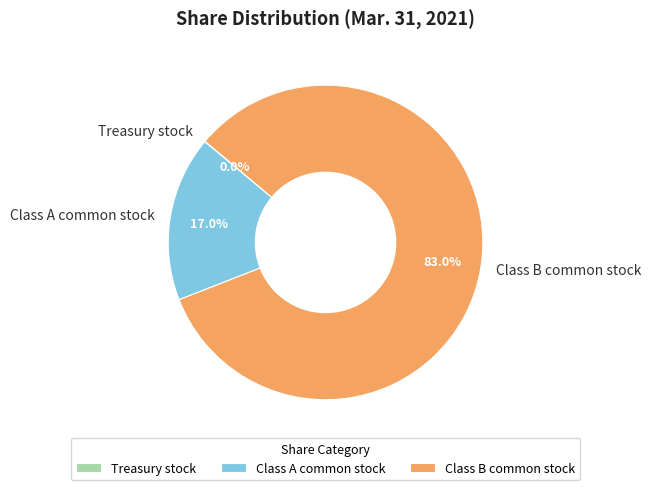

Which category has the biggest portion of the pie?

Class B common stock